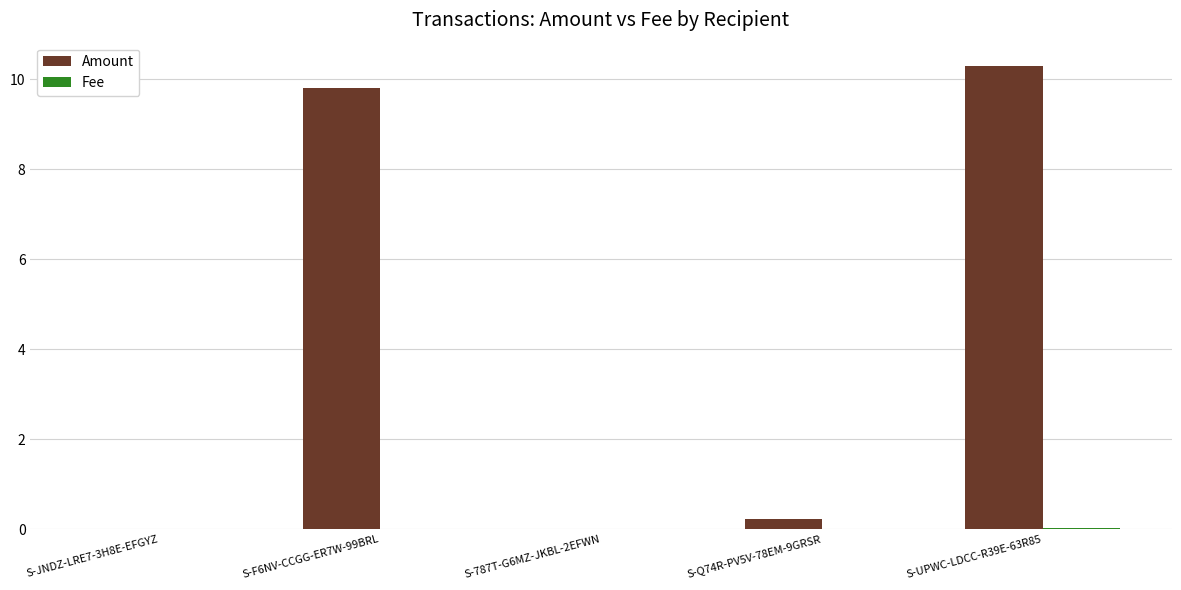

Are the bars horizontal?

No